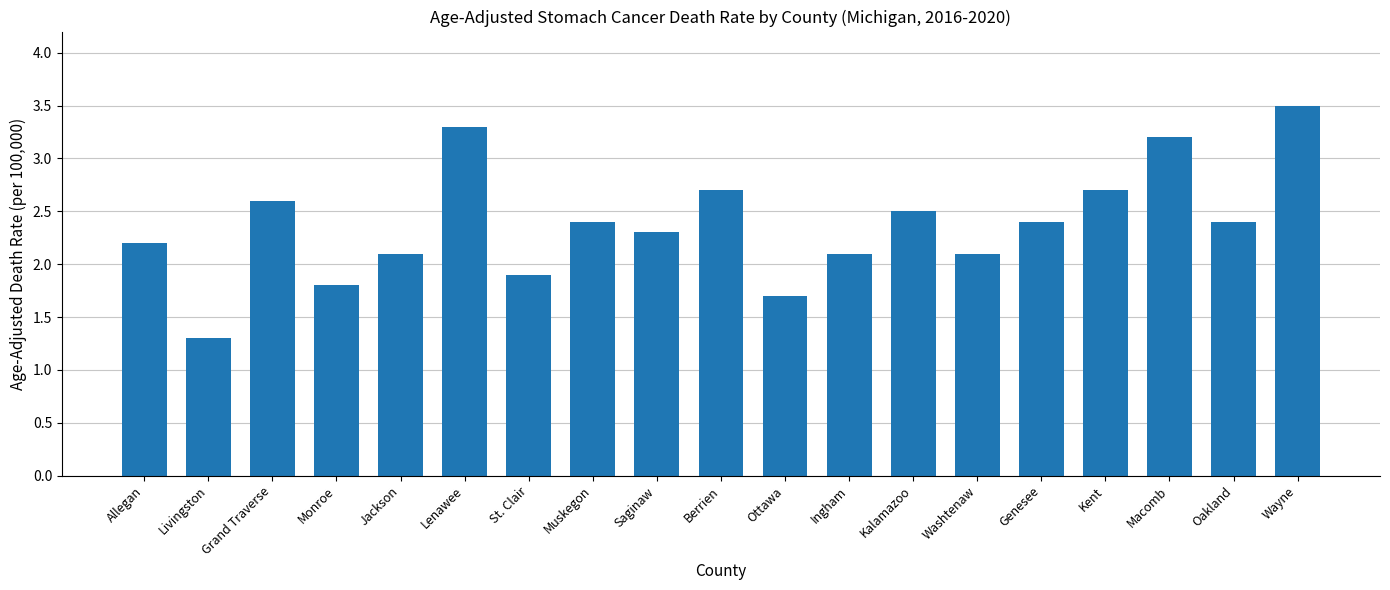

Reading left to right, extract all data points from this chart.

Allegan=2.2	Livingston=1.3	Grand Traverse=2.6	Monroe=1.8	Jackson=2.1	Lenawee=3.3	St. Clair=1.9	Muskegon=2.4	Saginaw=2.3	Berrien=2.7	Ottawa=1.7	Ingham=2.1	Kalamazoo=2.5	Washtenaw=2.1	Genesee=2.4	Kent=2.7	Macomb=3.2	Oakland=2.4	Wayne=3.5